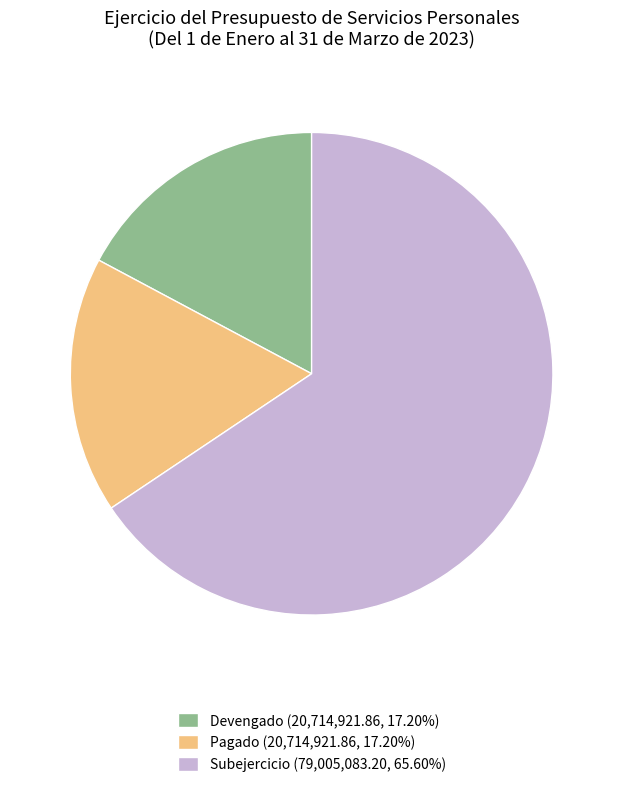

What is the majority slice?

Subejercicio